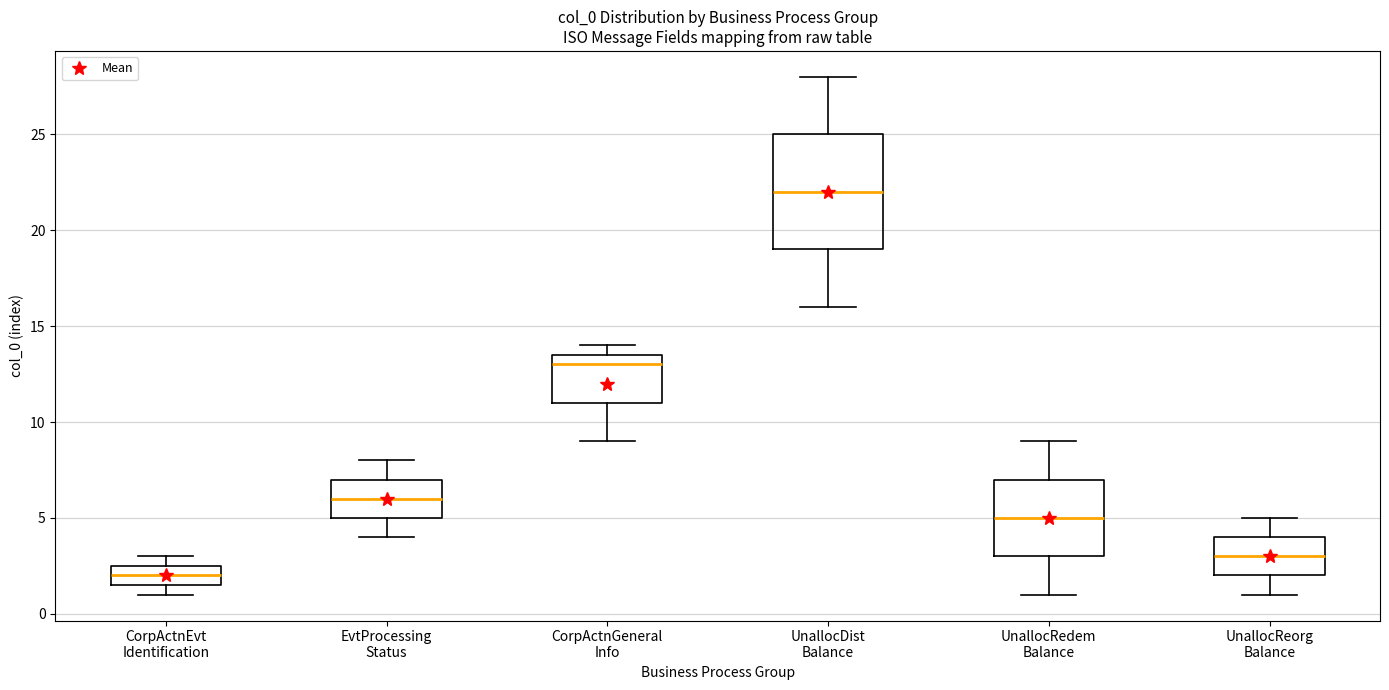

Reading left to right, transcribe this box plot: for each box, give where its median line is, the range the box spans, and where its two whiskers end, as read against the y-axis. The values are not printed on the chart, so give them approximately, as read against the axis.

CorpActnEvt Identification: median 2.0, box 1.5 to 2.5, whiskers 1.0 to 3.0
EvtProcessing Status: median 6.0, box 5.0 to 7.0, whiskers 4.0 to 8.0
CorpActnGeneral Info: median 13.0, box 11.0 to 13.5, whiskers 9.0 to 14.0
UnallocDist Balance: median 22.0, box 19.0 to 25.0, whiskers 16.0 to 28.0
UnallocRedem Balance: median 5.0, box 3.0 to 7.0, whiskers 1.0 to 9.0
UnallocReorg Balance: median 3.0, box 2.0 to 4.0, whiskers 1.0 to 5.0